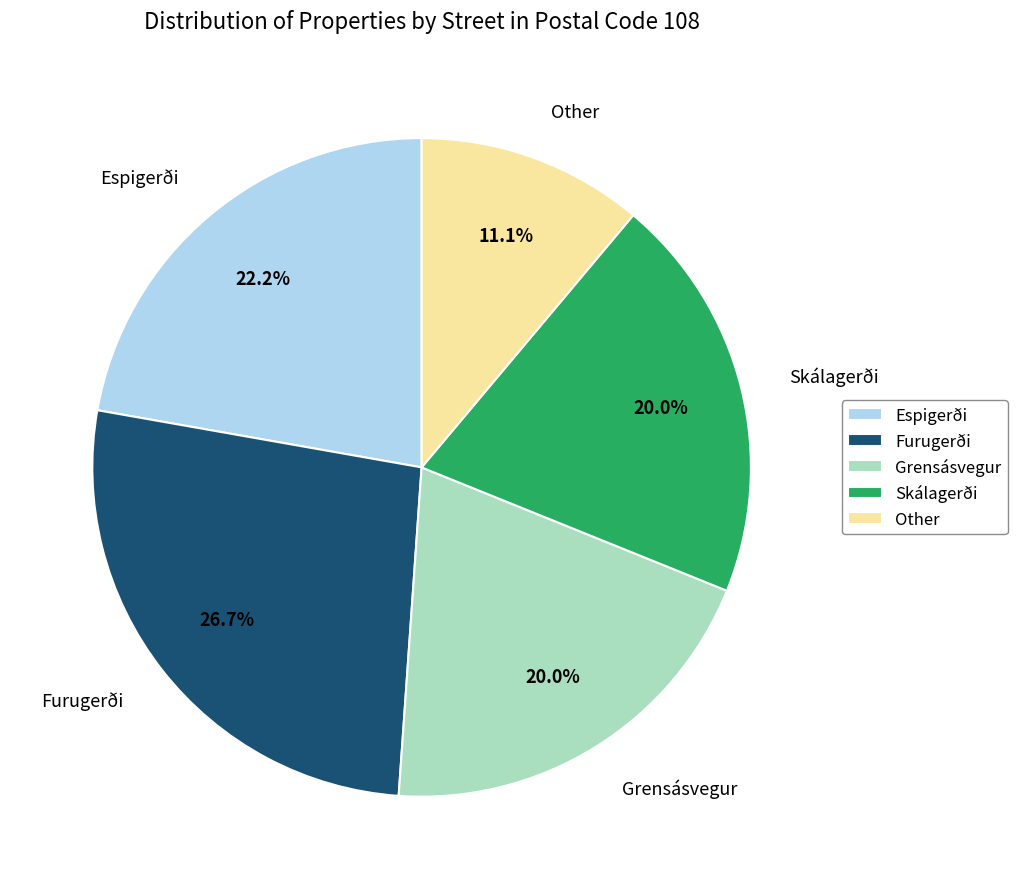

Is it true that Skálagerði is 33% of the pie?

False